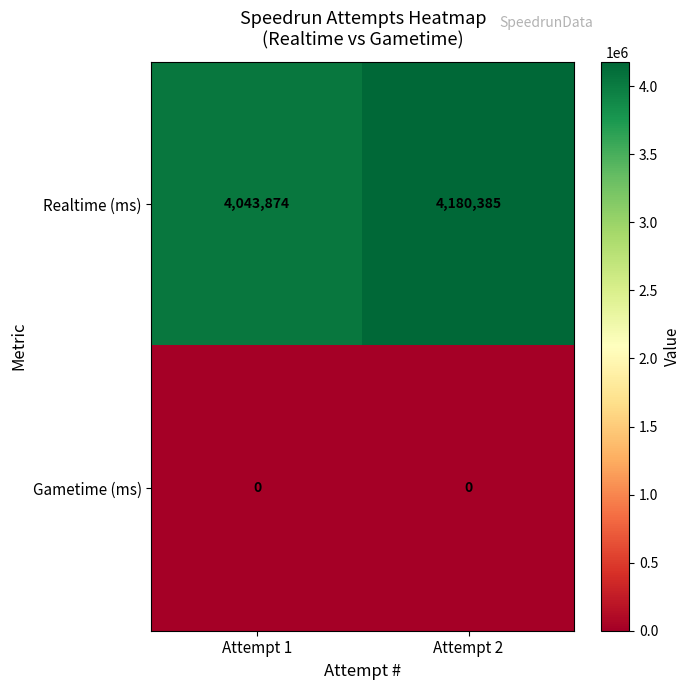

How many distinct data groups are displayed?

2